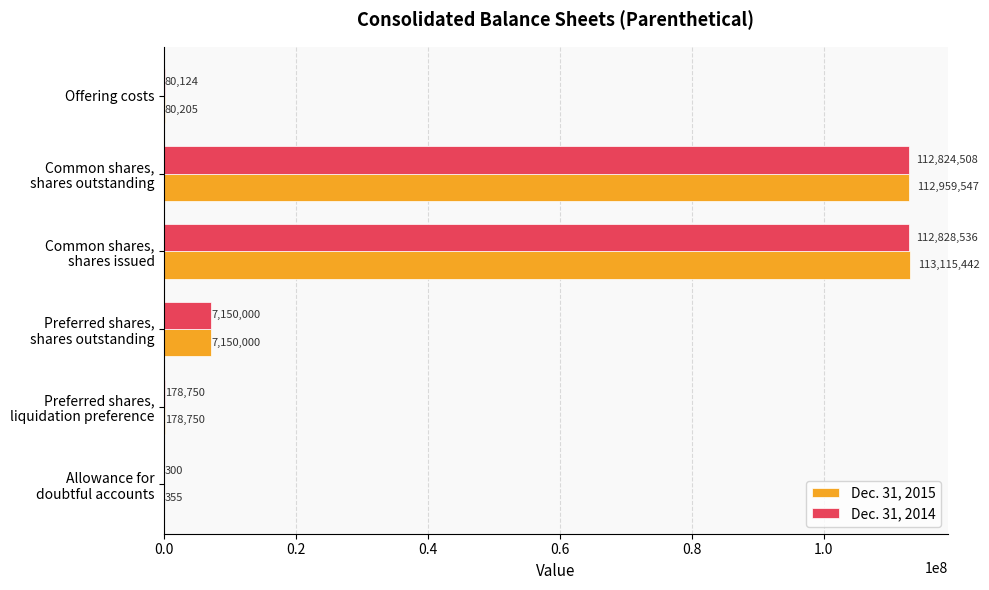

Which category has the highest value across all series?

Common shares,
shares issued